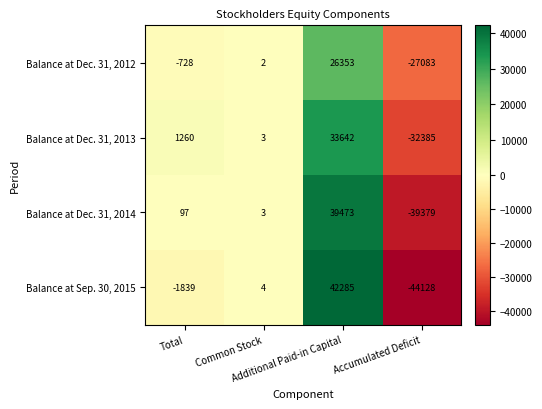

Which label corresponds to the largest value in the chart?

Additional Paid-in Capital